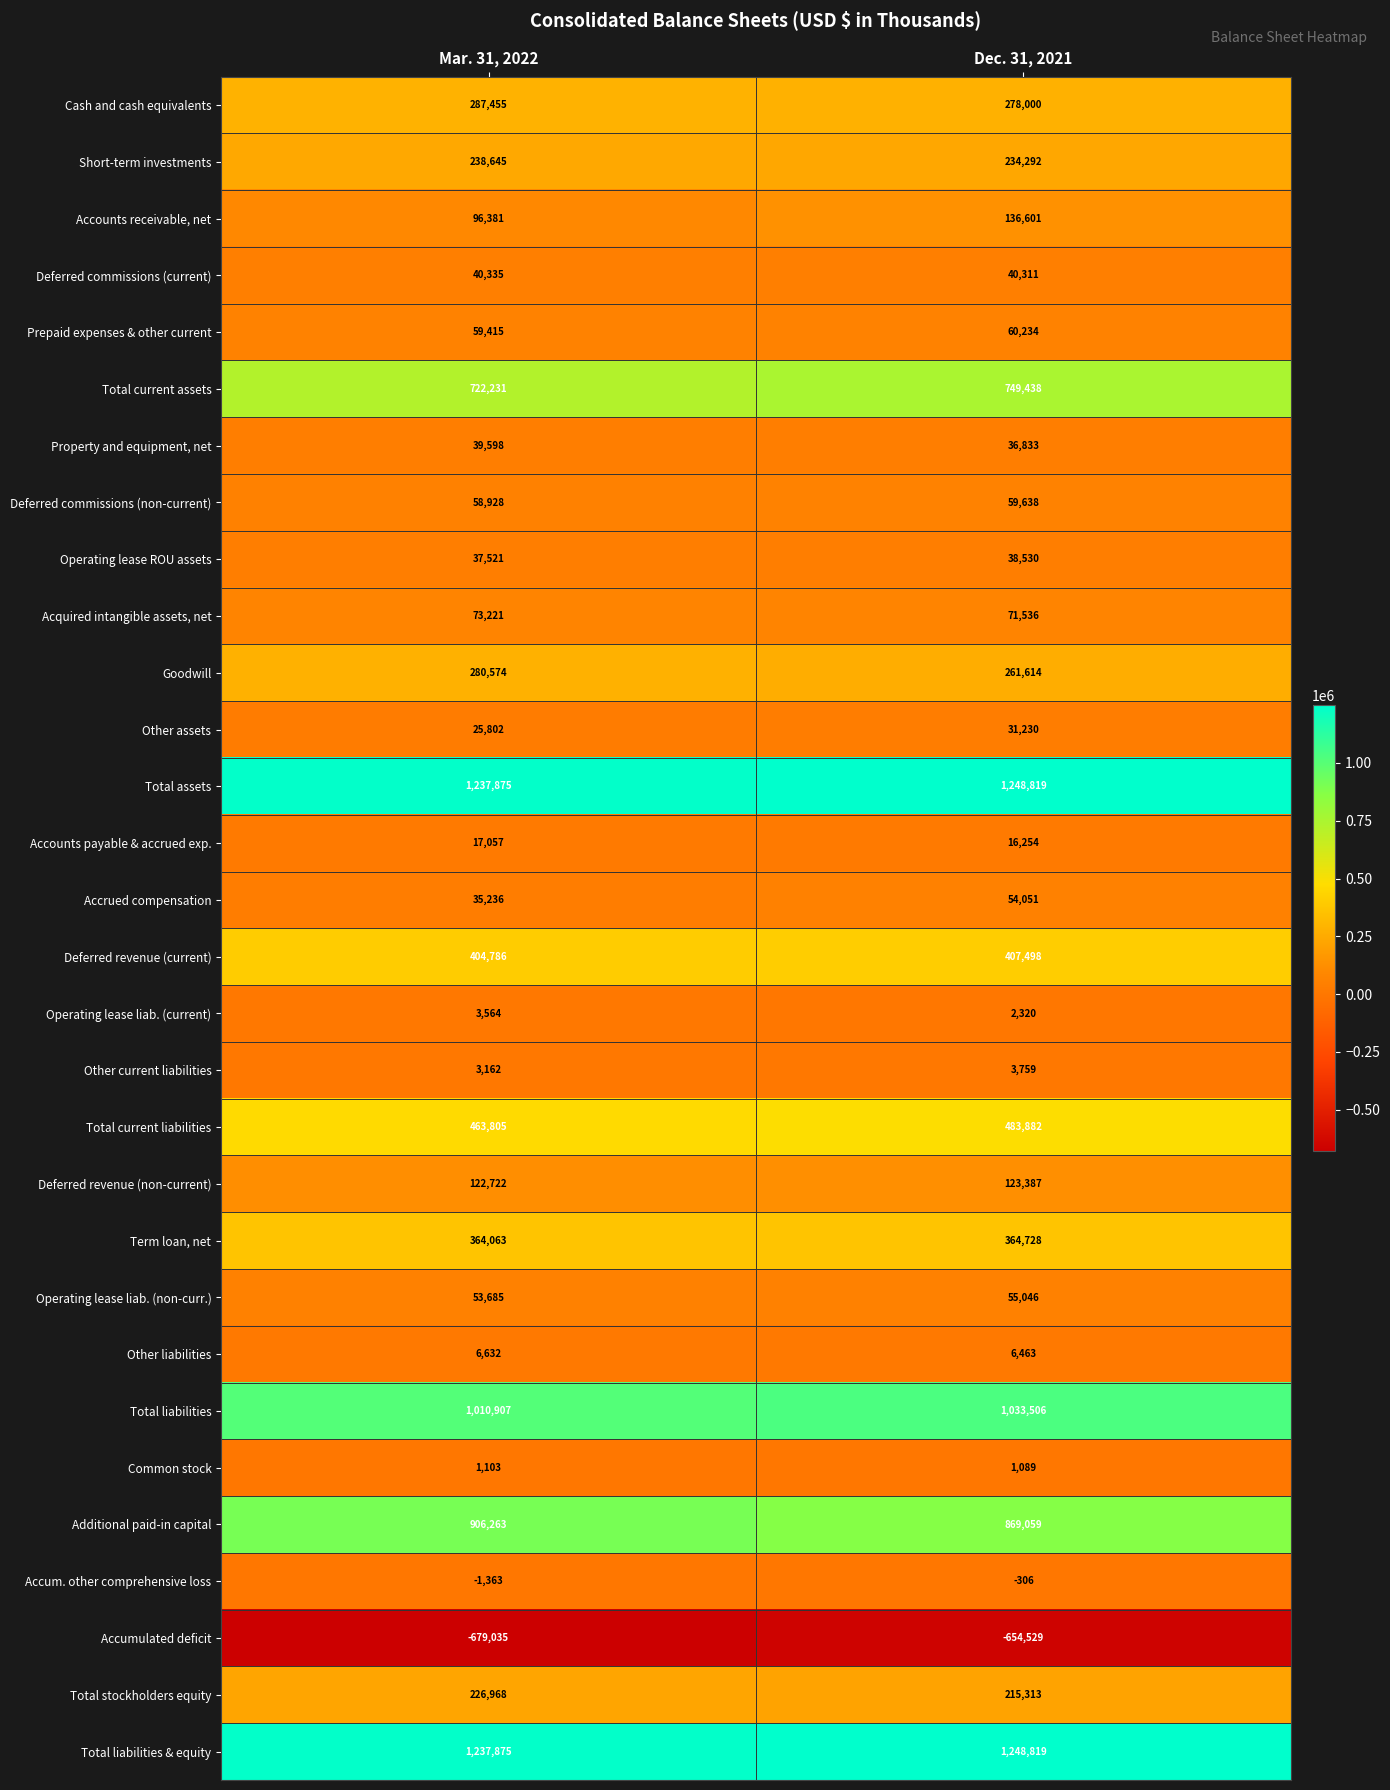

What is the lowest value of the Term loan, net series?

364063